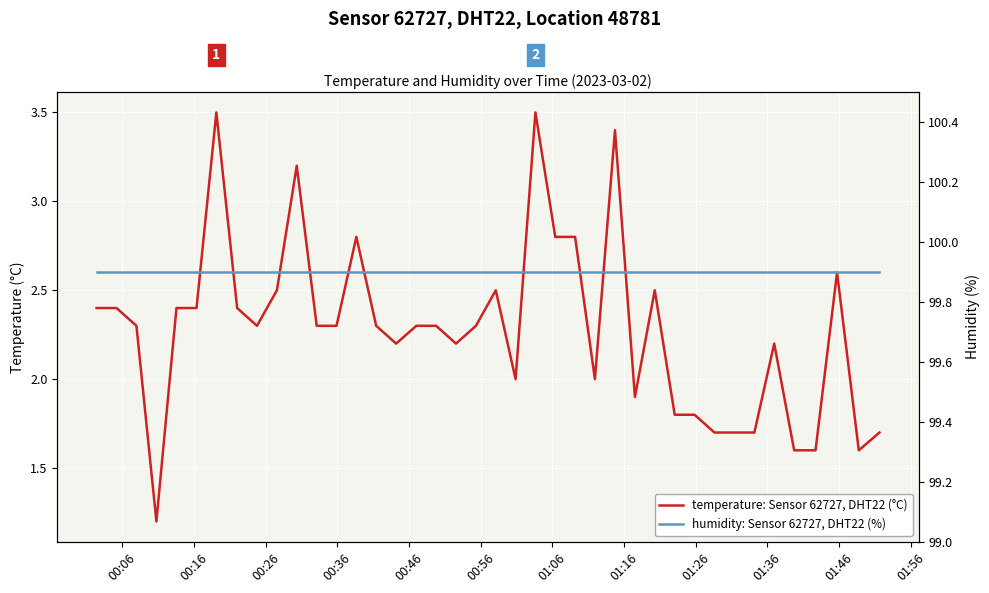

Is it true that humidity: Sensor 62727, DHT22 (%) equals 156.3 at 34?

False